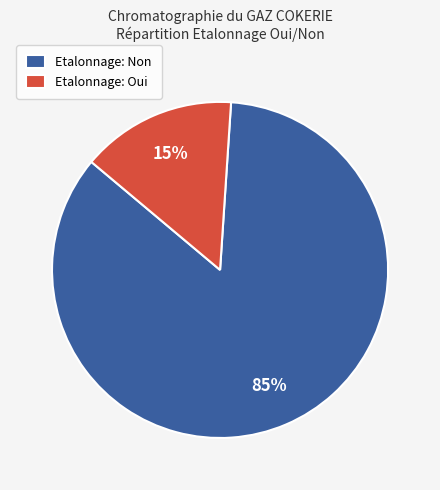

To the nearest percent, what is the difference between the largest and smallest slice percentages?

70%